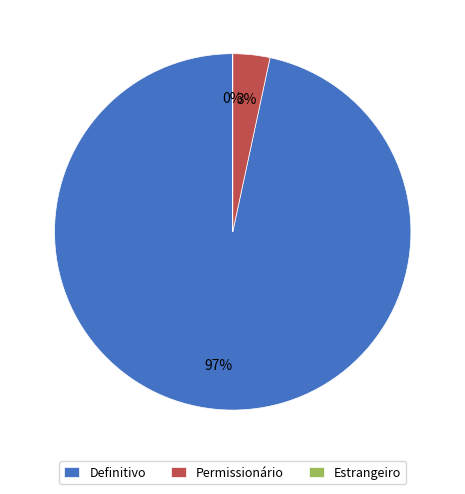

What percentage is the Permissionário slice, to the nearest percent?

3%